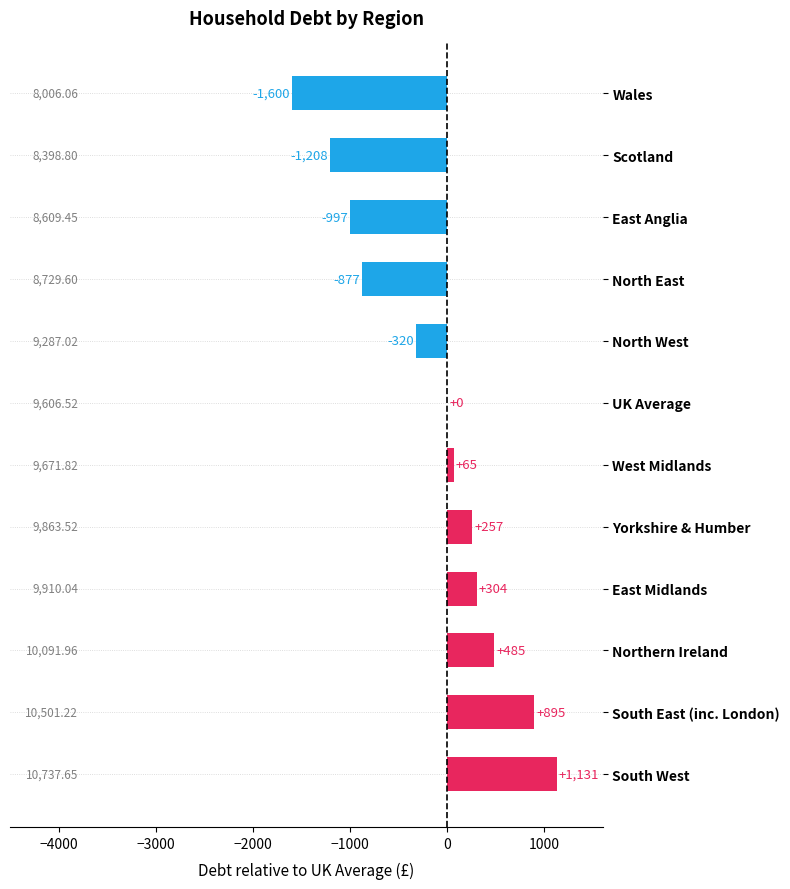

Where is the data nearest to the value -234?

North West